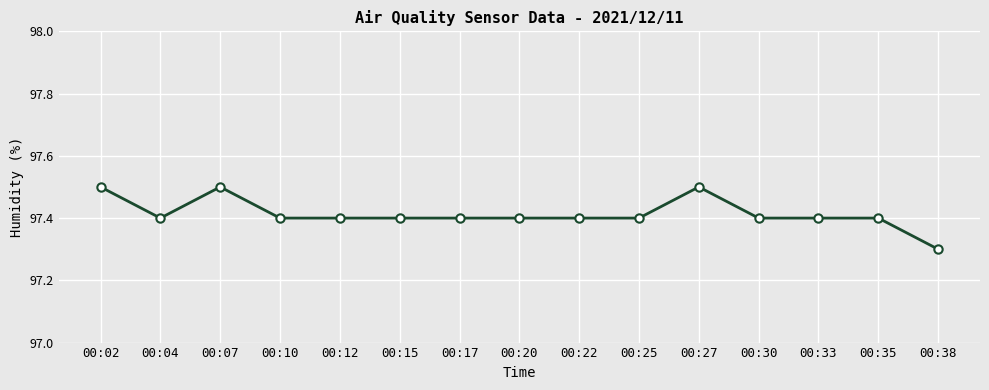

Between 00:38 and 00:10, which is larger?

00:10